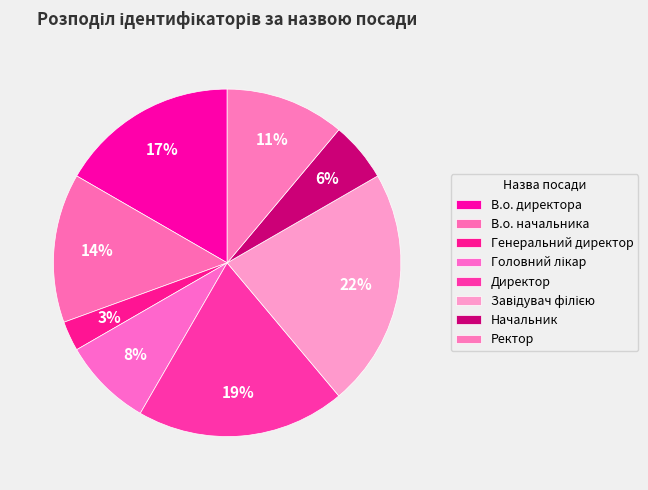

Does Начальник represent more than half of the total?

No